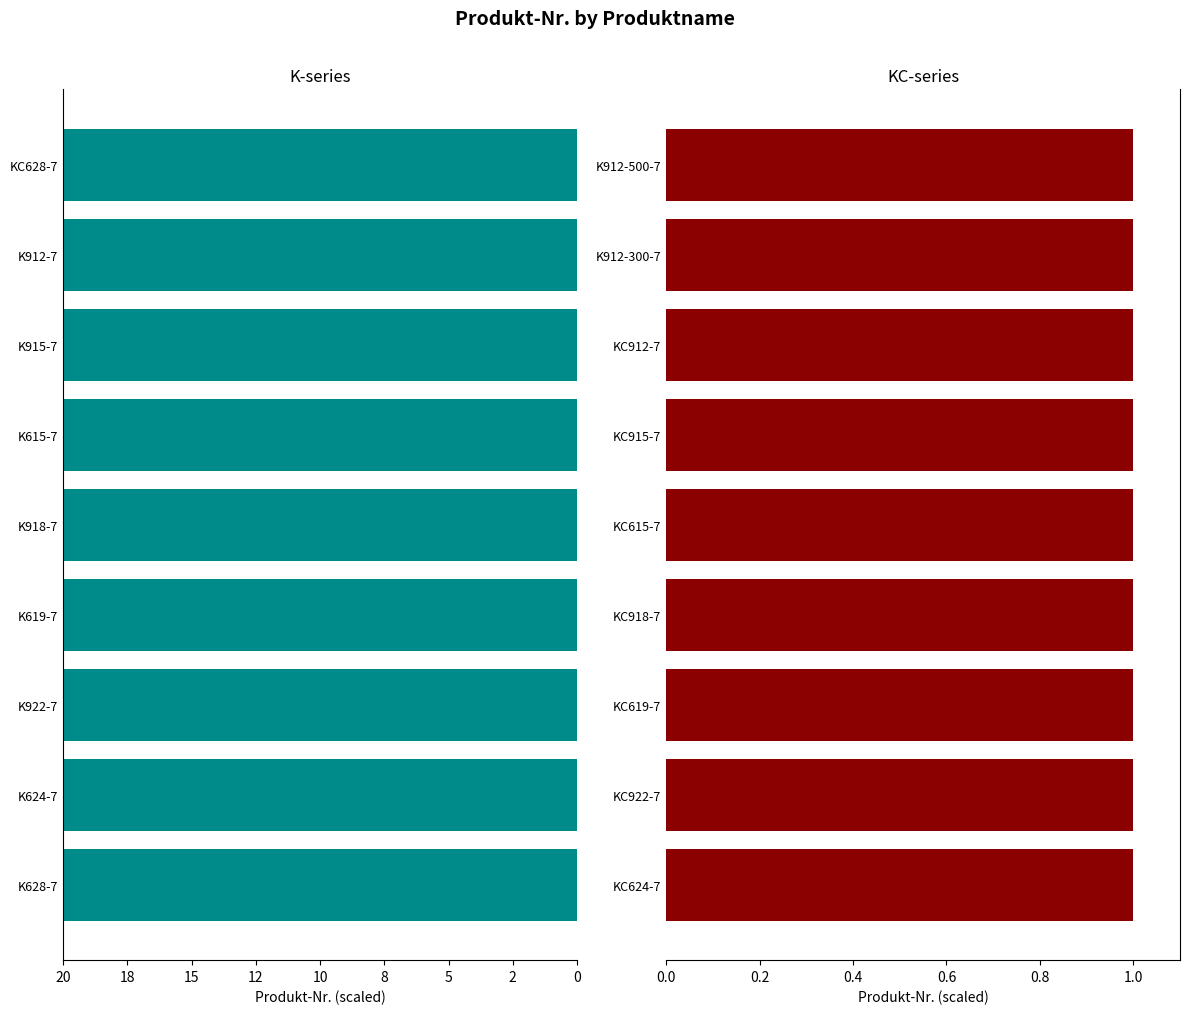

The value of K-series at K915-7 is 20.0. True or false?

True